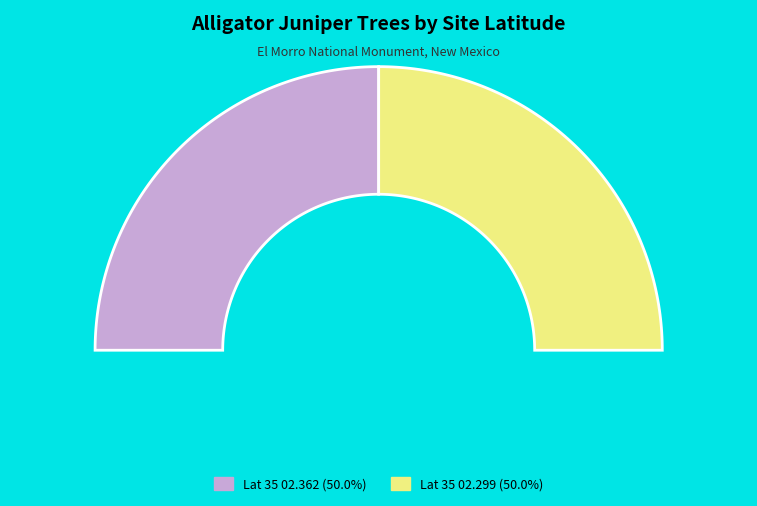

What portion of the pie excludes 35 02.362?

50.0%